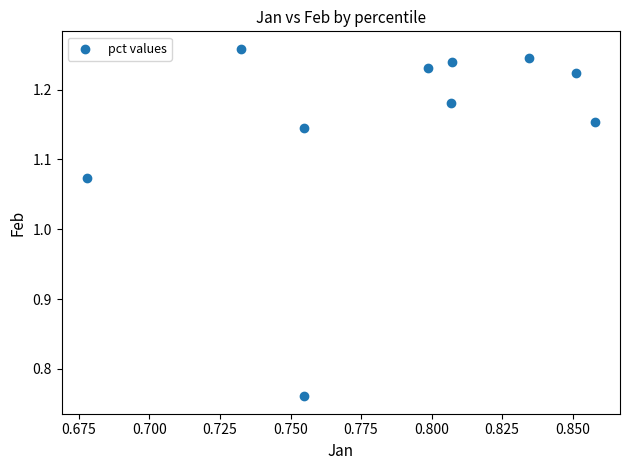

What is the range of Y values (max minus min)?

0.5